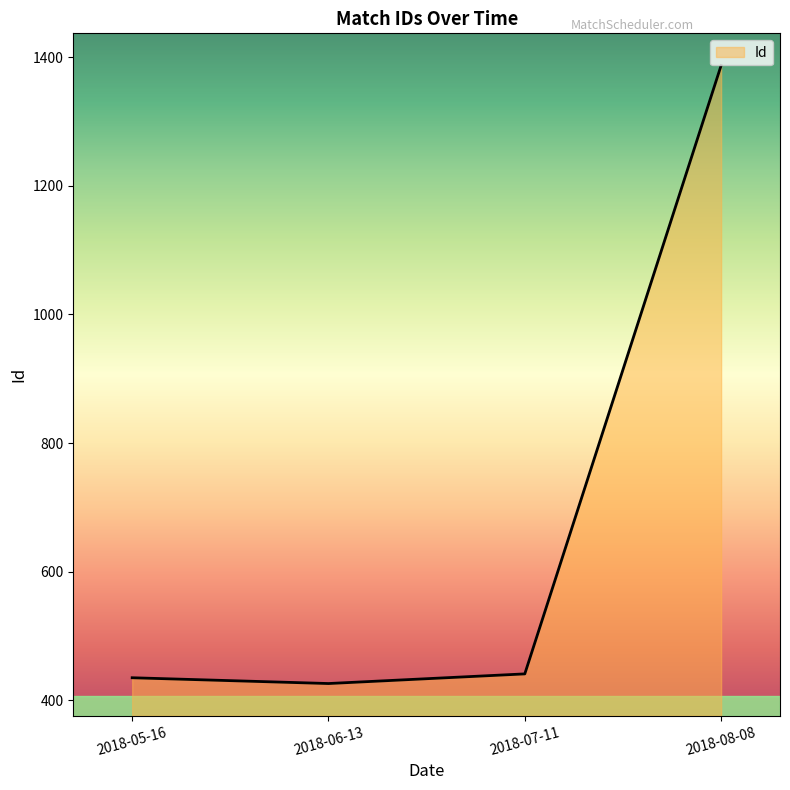

What is the sum of all values?

2689